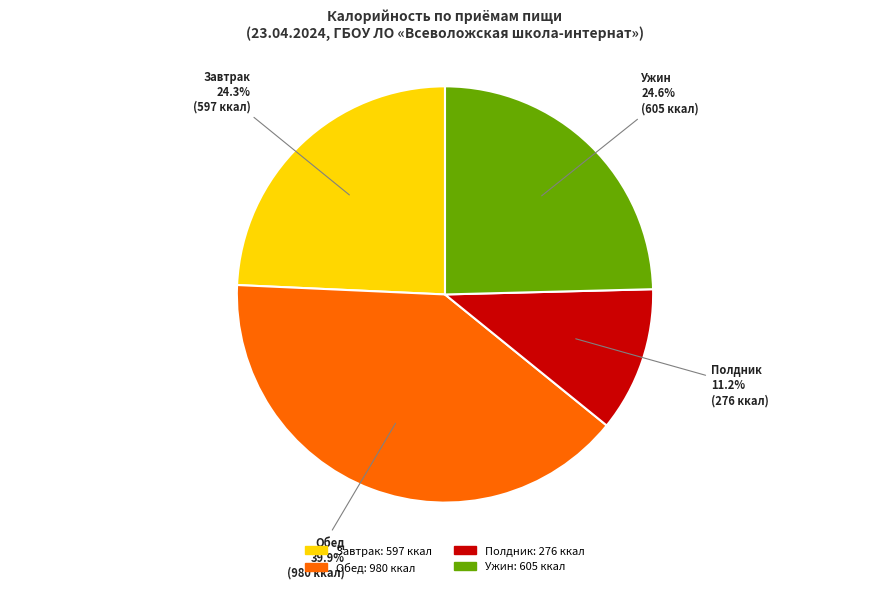

Is there any slice that represents more than half of the pie?

No